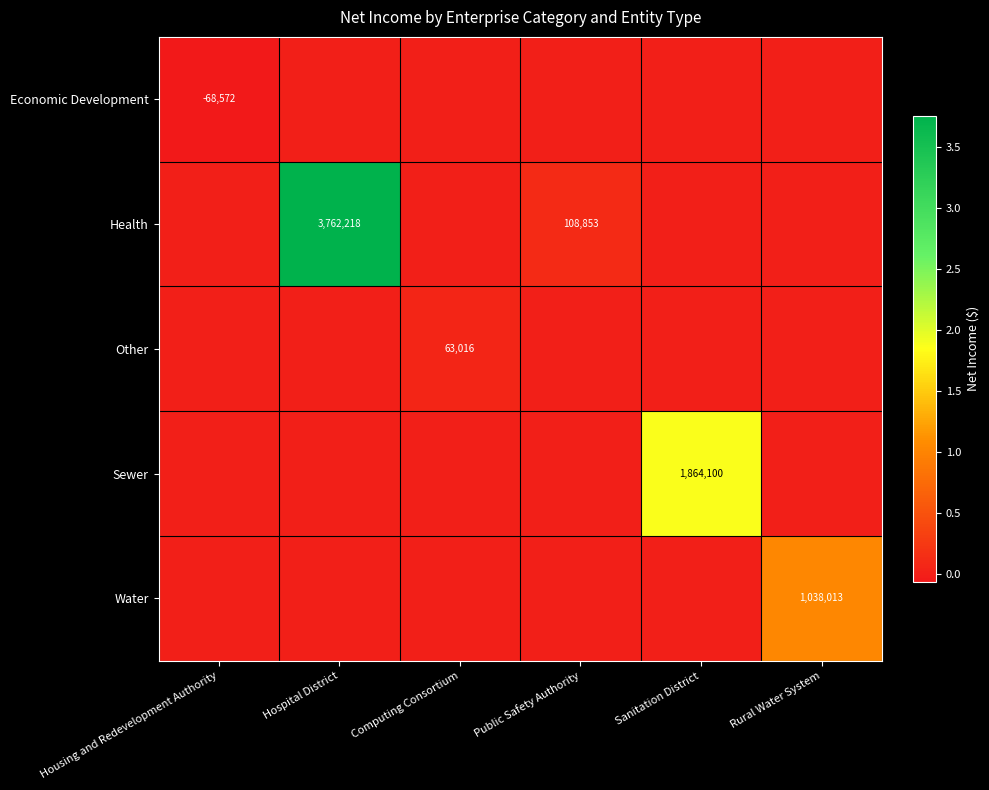

How many distinct data groups are displayed?

5